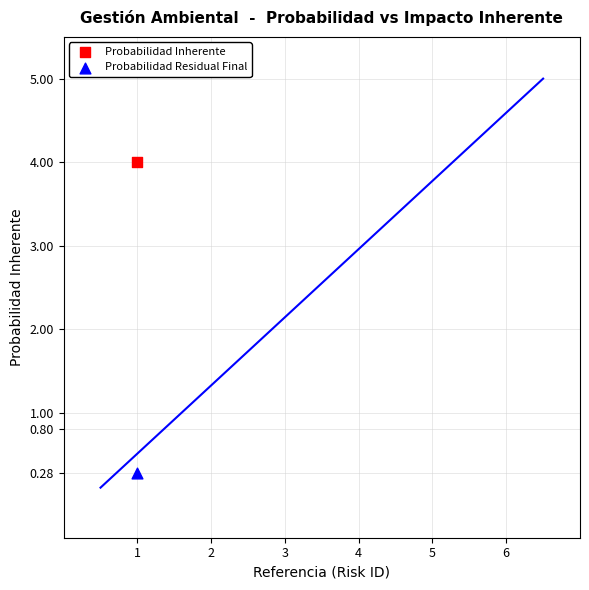

Across all data points, what is the average Y value?

2.1